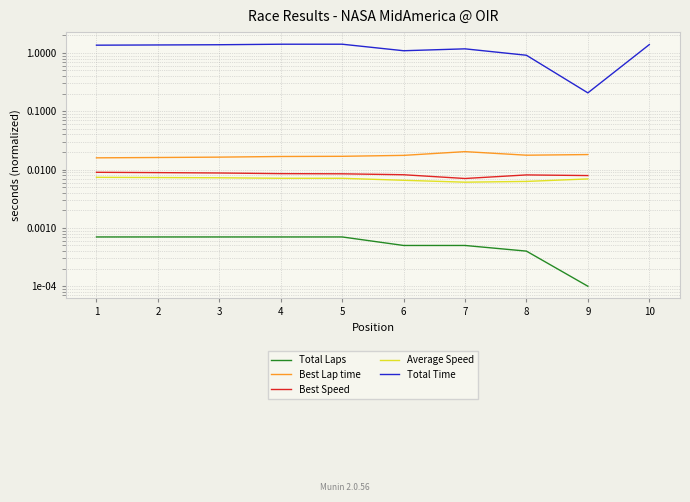

What is the spread (max minus min) of values at 5?

1.4